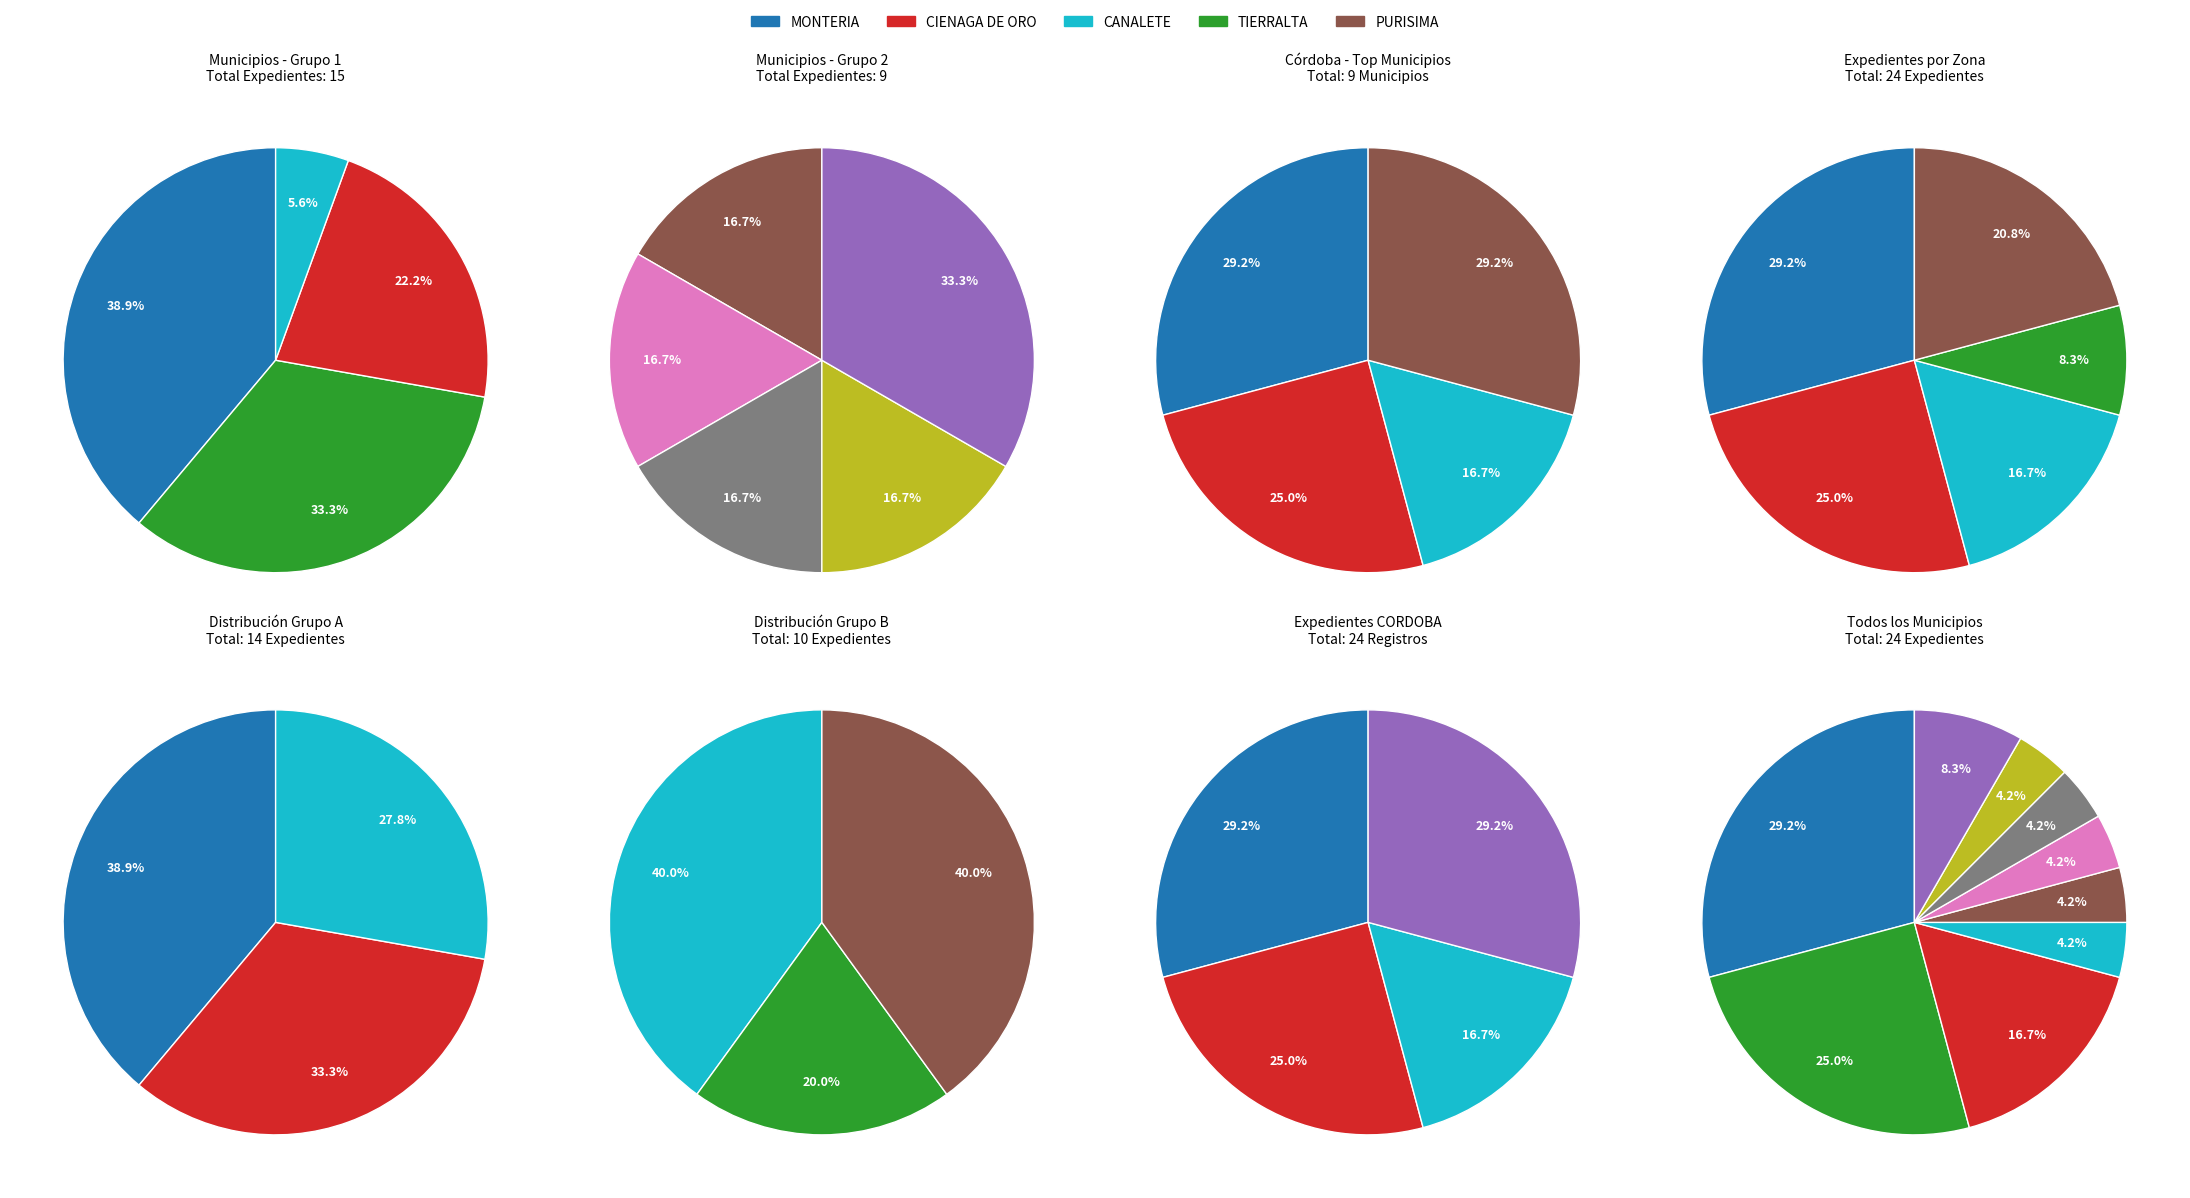

Approximately how many times larger is the value at CIENAGA DE ORO compared to CANALETE?

1.5